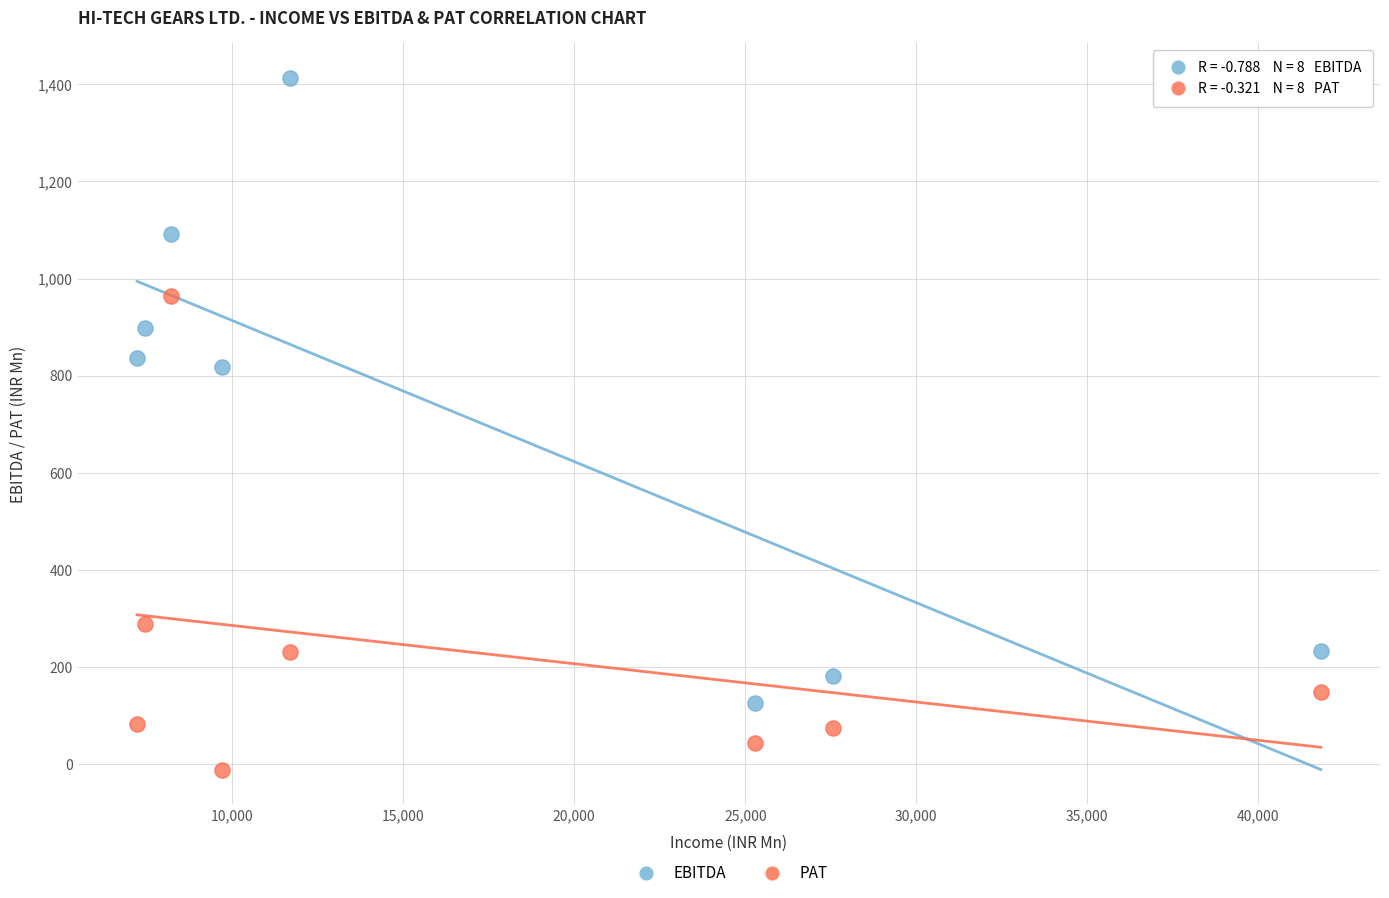

In the EBITDA series, what Y value is closest to 769?

817.0